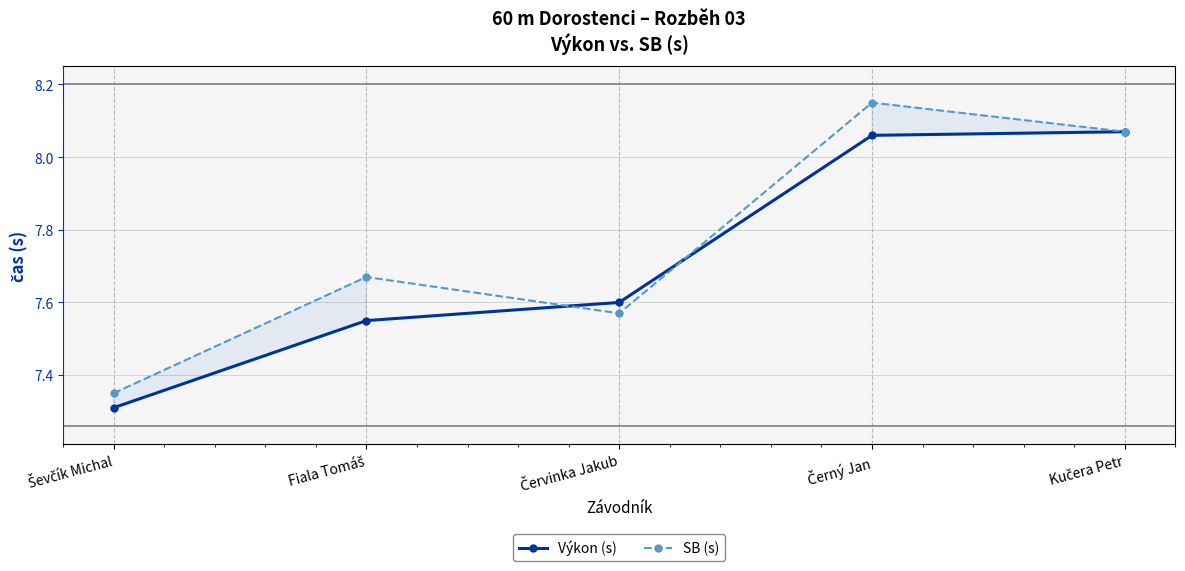

True or false: Výkon (s) and SB (s) intersect in this chart.

True